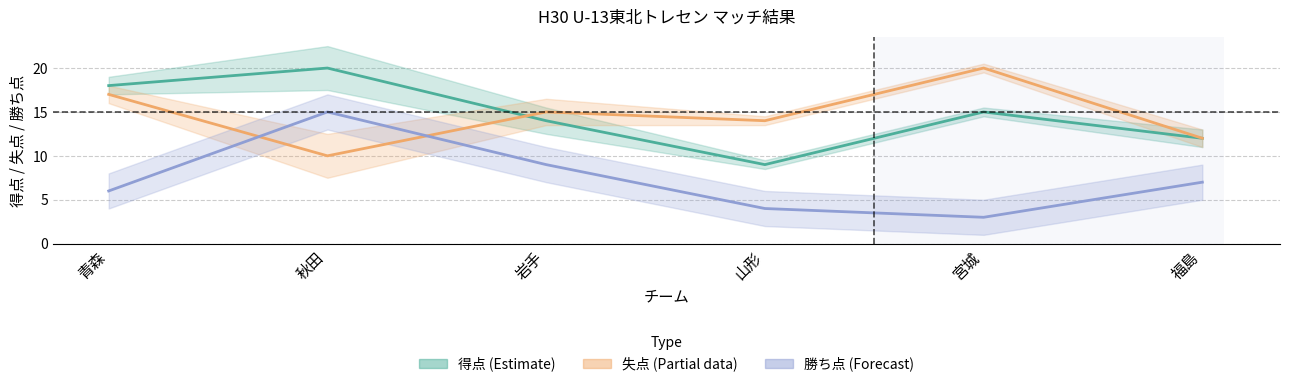

Which series has the largest range (max minus min)?

勝ち点